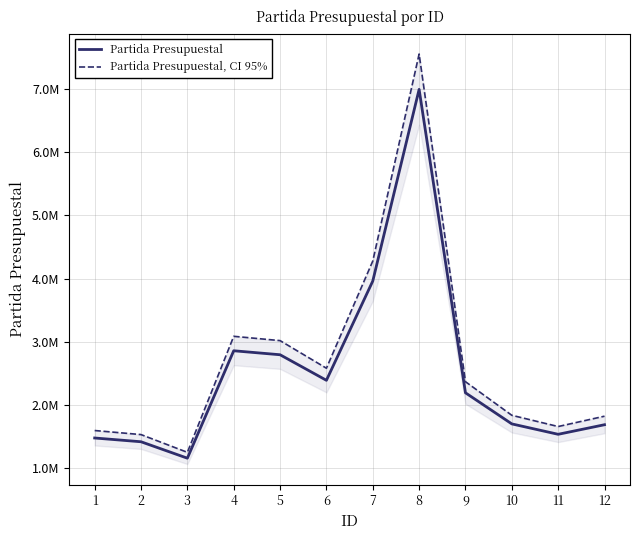

How many lines are shown in the chart?

2